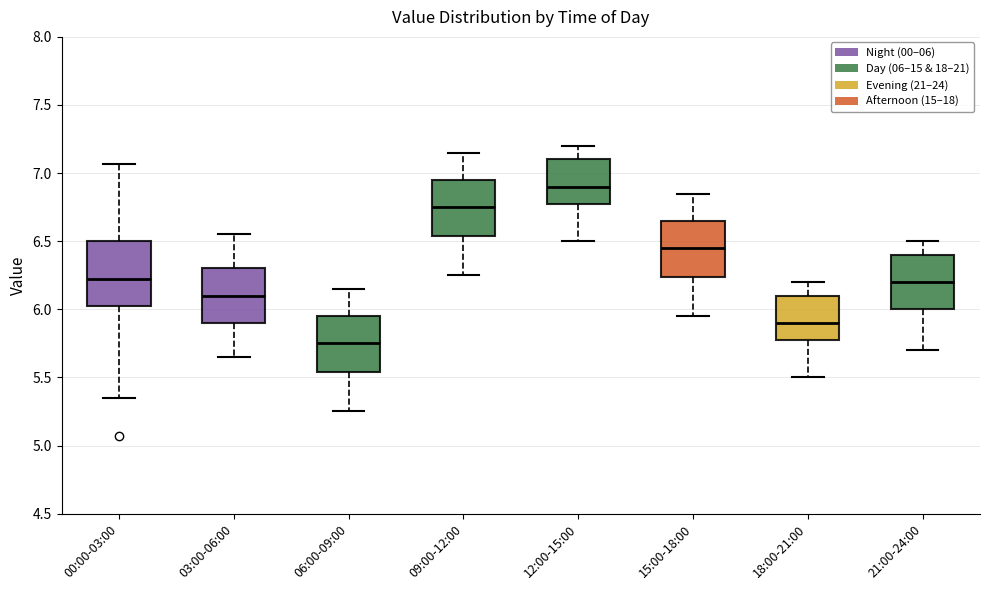

Reading left to right, read every box against the y-axis: the position of its median line, the range the box covers, and the ends of its whiskers. The values are not printed on the chart, so give them approximately, as read against the axis.

00:00-03:00: median 6.25, box 6.00 to 6.50, whiskers 5.35 to 7.05
03:00-06:00: median 6.10, box 5.90 to 6.30, whiskers 5.65 to 6.55
06:00-09:00: median 5.75, box 5.55 to 5.95, whiskers 5.25 to 6.15
09:00-12:00: median 6.75, box 6.55 to 6.95, whiskers 6.25 to 7.15
12:00-15:00: median 6.90, box 6.80 to 7.10, whiskers 6.50 to 7.20
15:00-18:00: median 6.45, box 6.25 to 6.65, whiskers 5.95 to 6.85
18:00-21:00: median 5.90, box 5.80 to 6.10, whiskers 5.50 to 6.20
21:00-24:00: median 6.20, box 6.00 to 6.40, whiskers 5.70 to 6.50